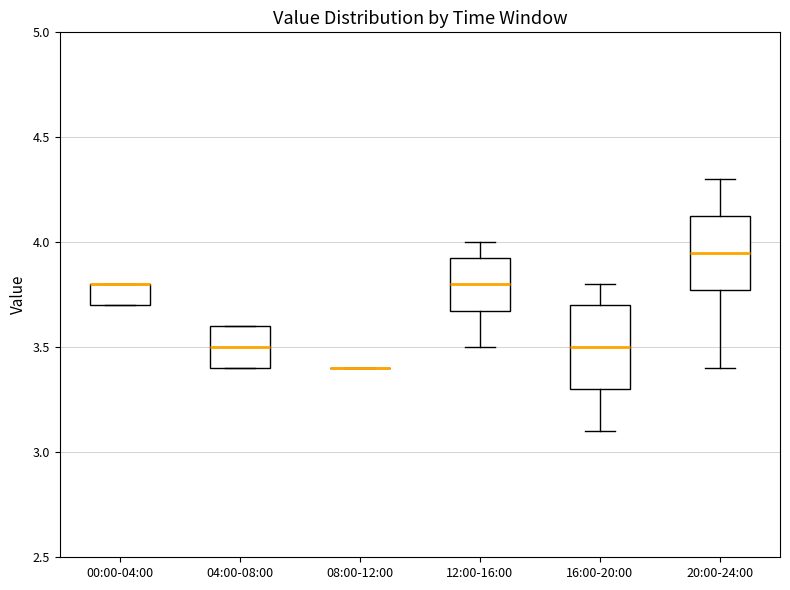

Which box is the tallest, from its lower edge to its upper edge?

16:00-20:00